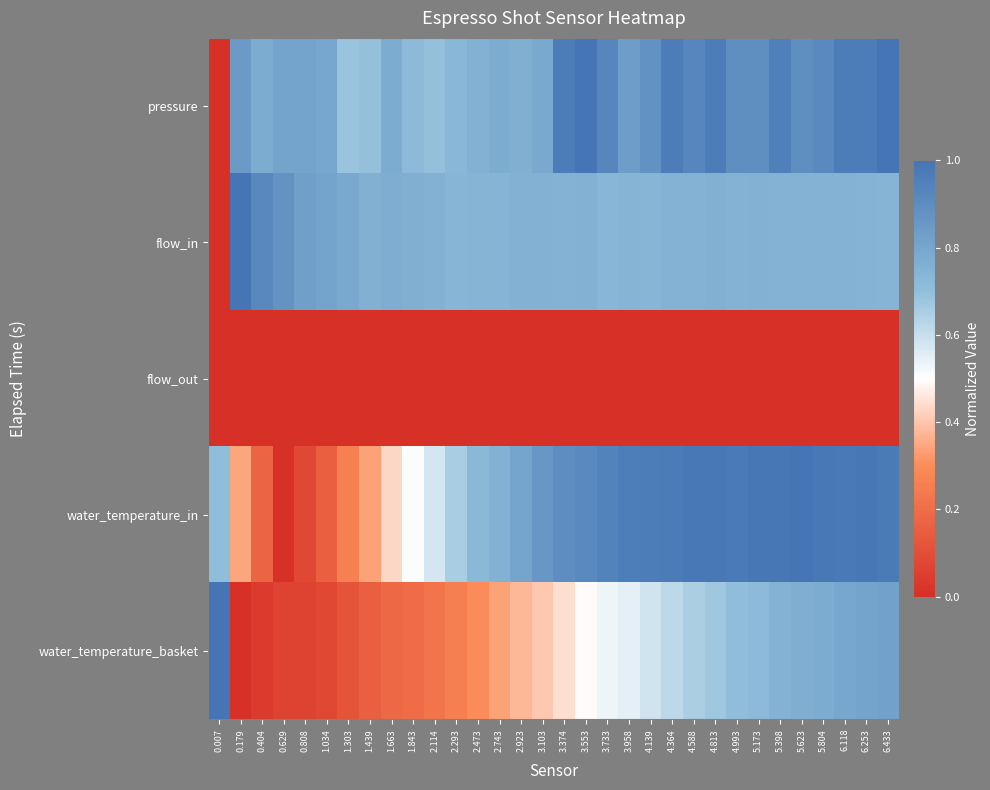

What is the greatest value displayed?

1.0